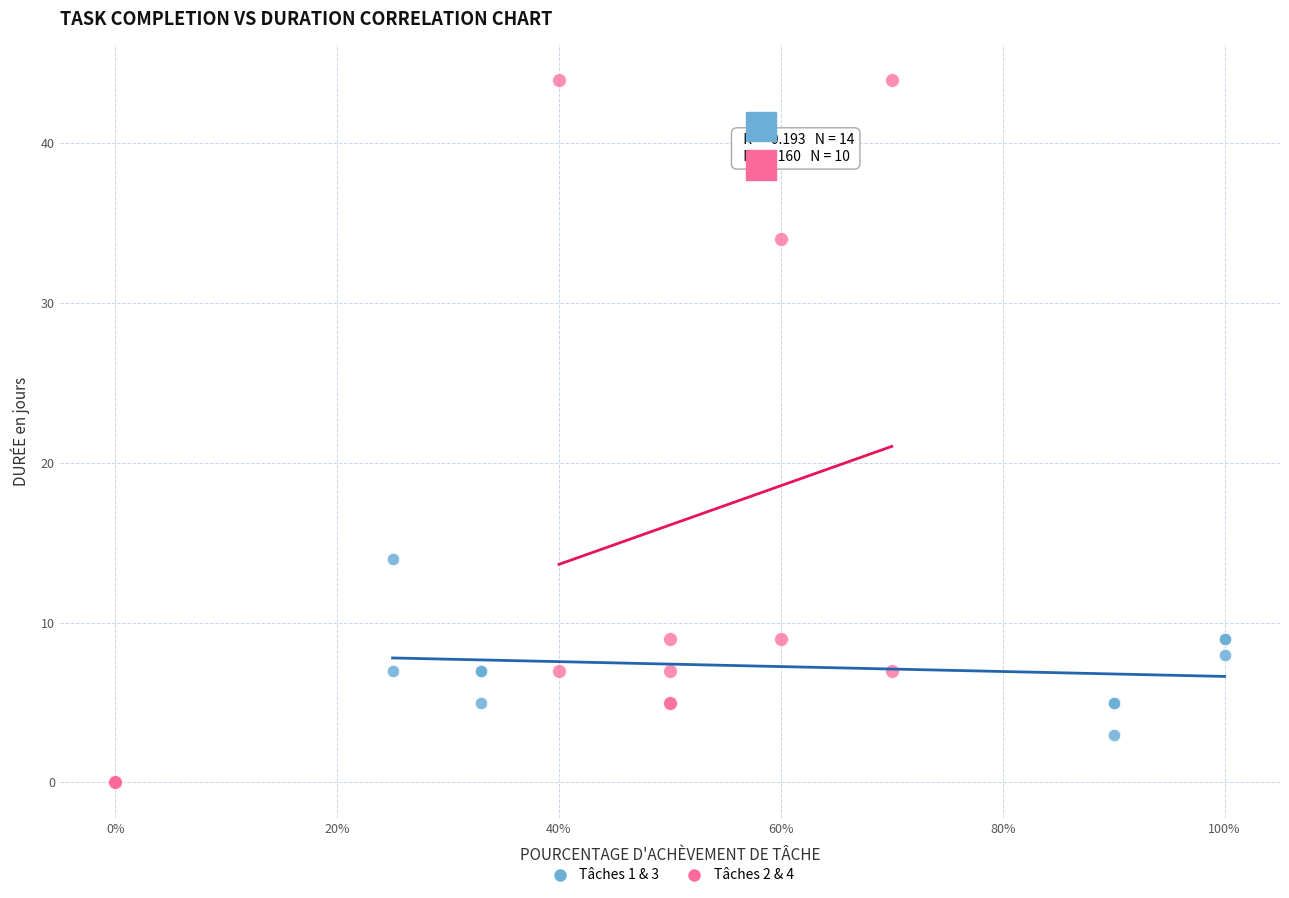

Which series reaches the maximum Y coordinate?

Tâches 2 & 4